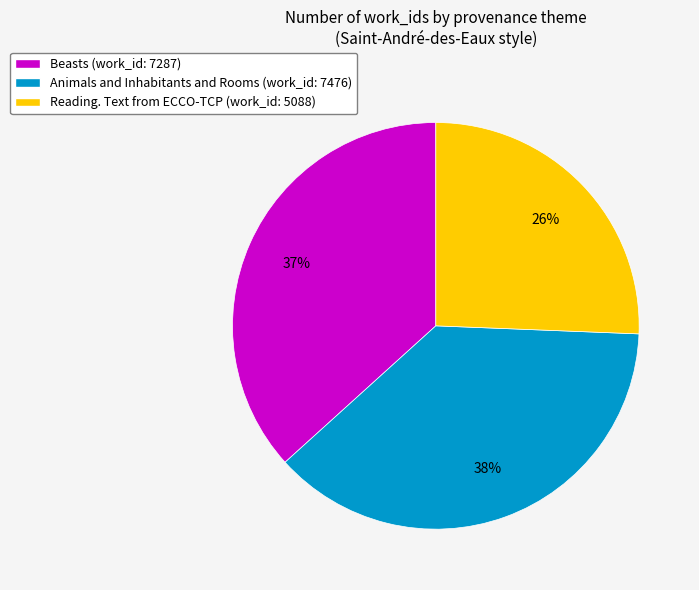

To the nearest percent, what portion does Reading. Text from ECCO-TCP represent?

26%